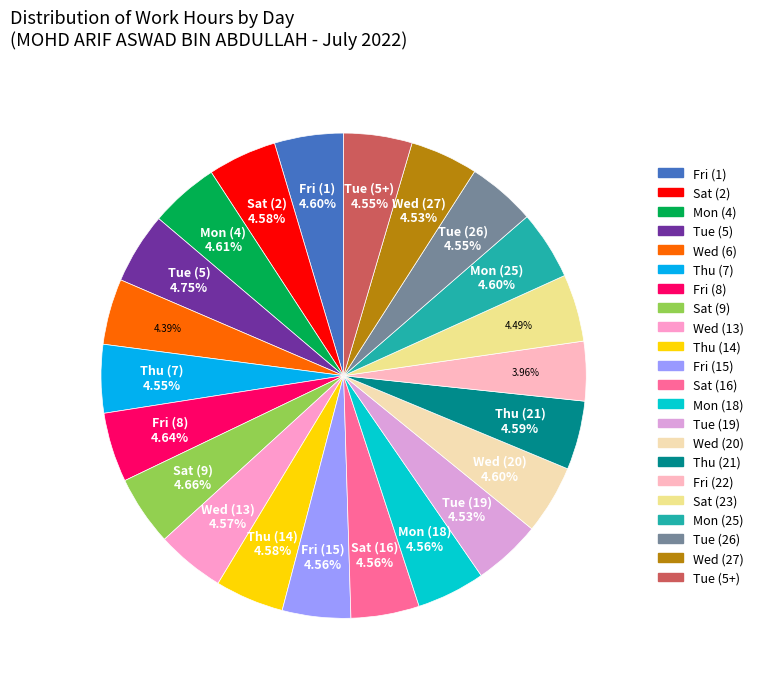

Which category has the smallest portion of the pie?

Fri